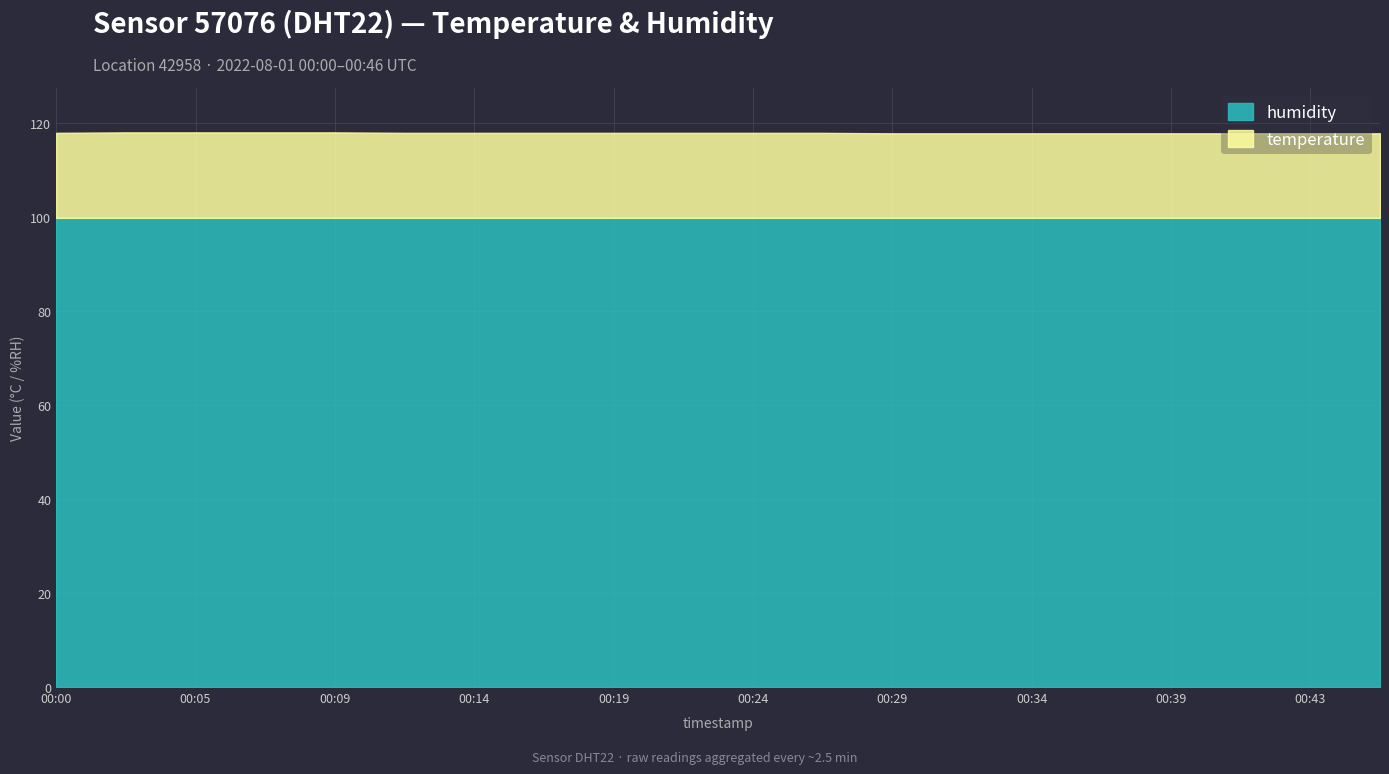

True or false: humidity has a value of 99.9 at 00:24.

True